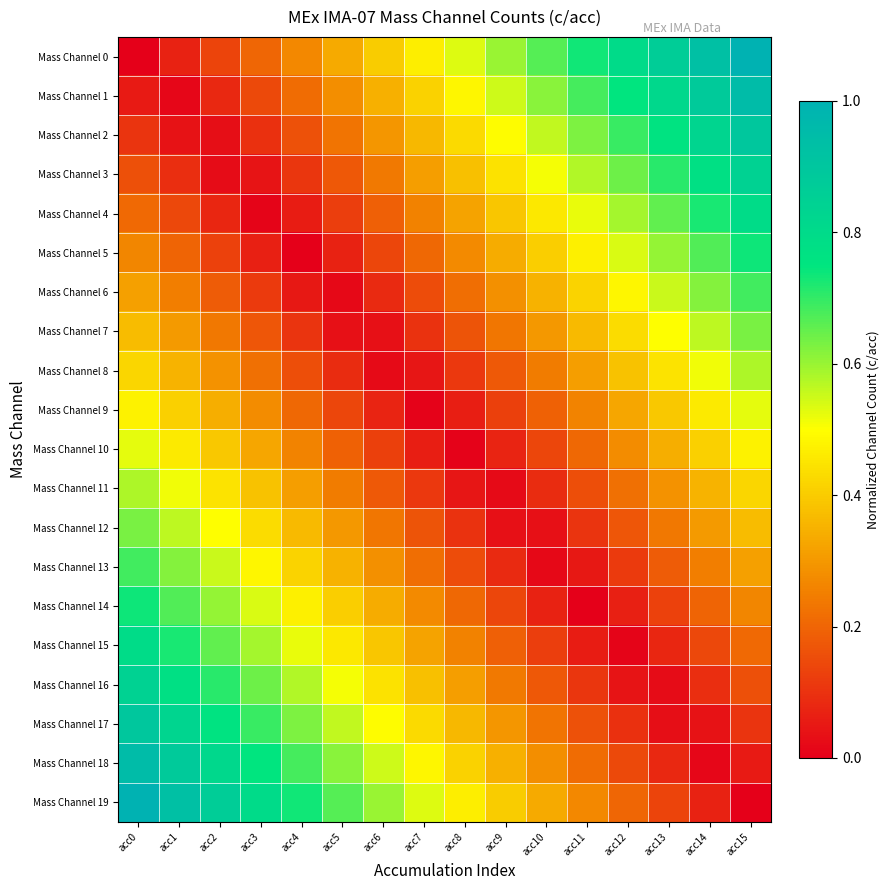

What is the total value across all series at acc13?

7.8